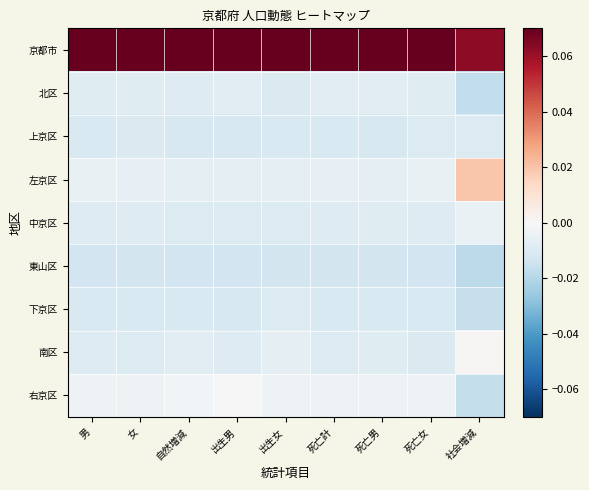

At 男, list the series in order from largest to smallest.

京都市, 右京区, 左京区, 北区, 中京区, 南区, 上京区, 下京区, 東山区